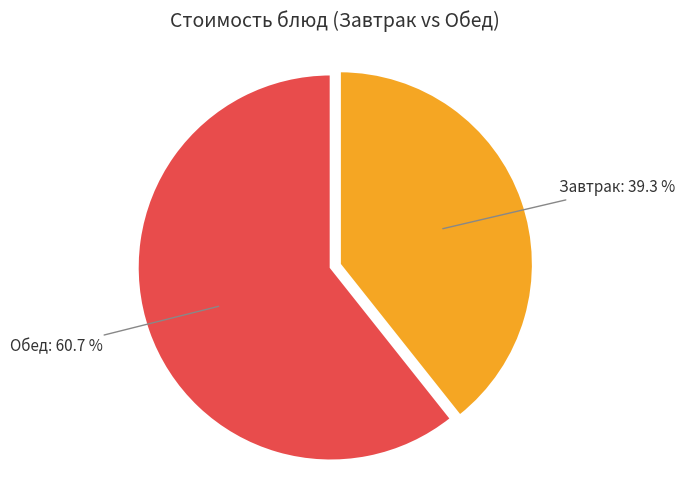

Does any single category account for the majority?

Yes